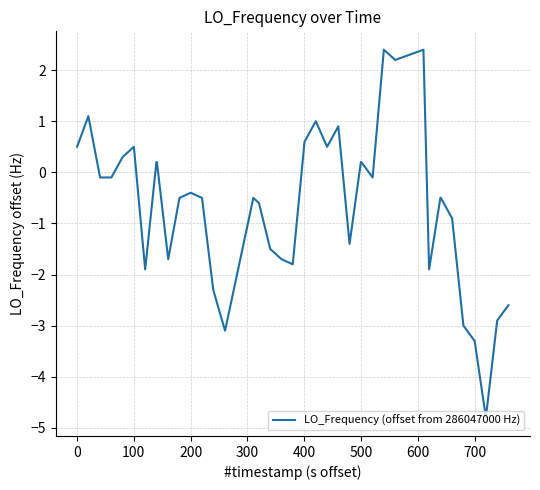

What is the minimum value shown in the chart?

-4.8